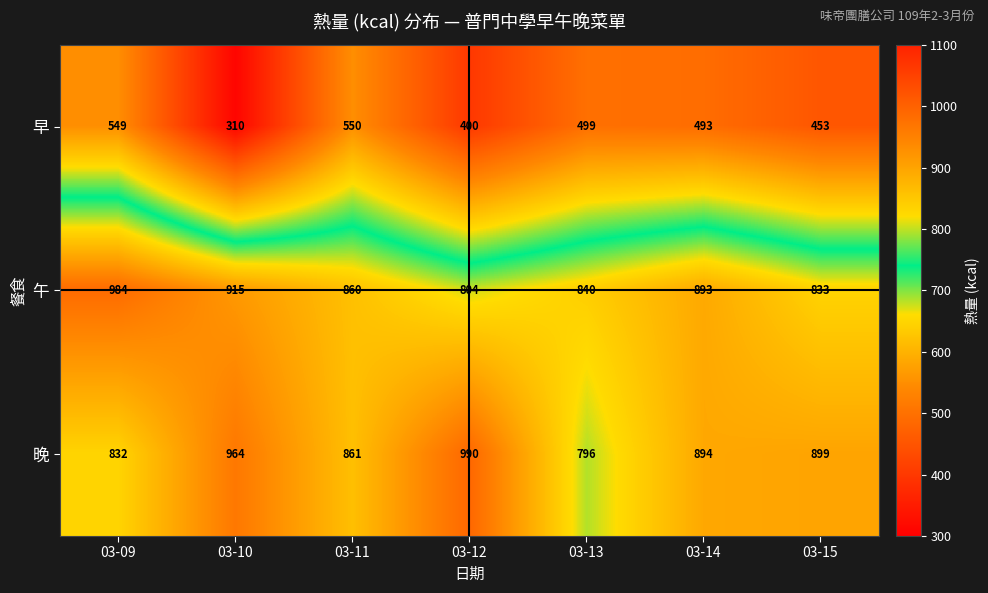

The value of 午 at 03-14 is 263. True or false?

False